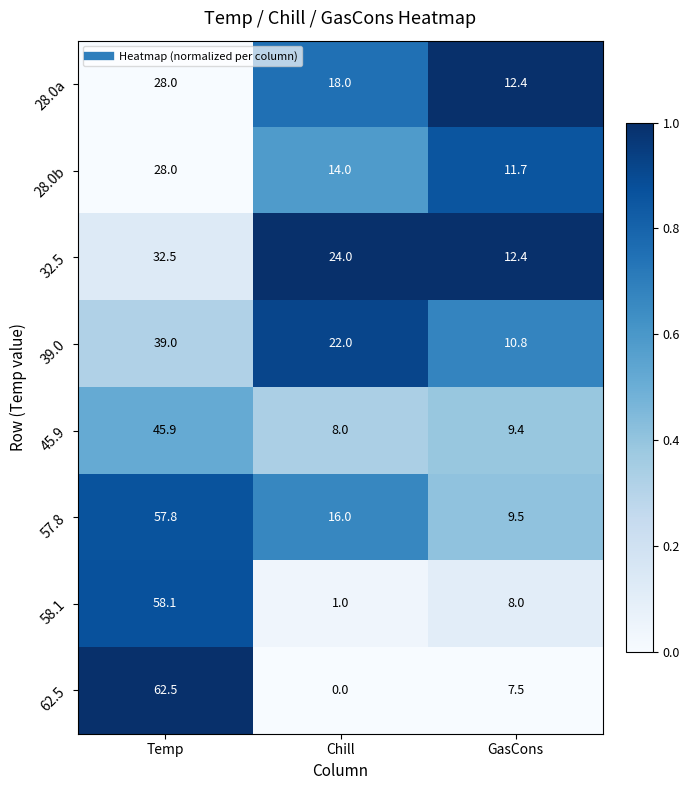

Rank the categories by 57.8 value from highest to lowest.

Temp, Chill, GasCons